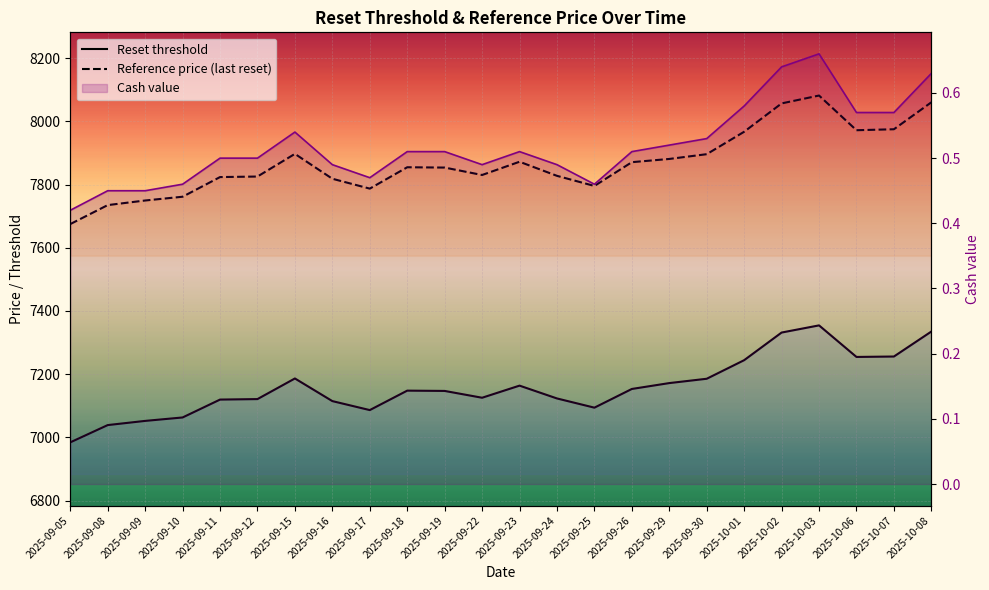

Which series has the largest range (max minus min)?

Reference price (last reset)